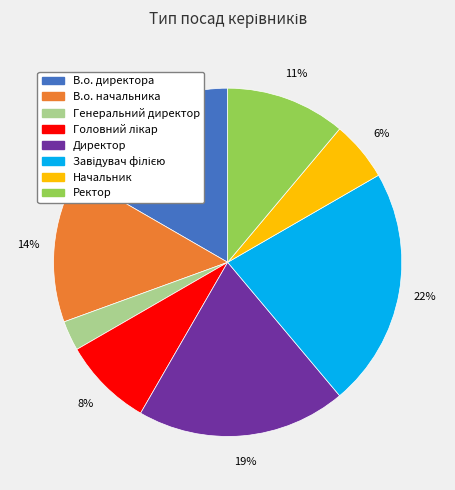

To the nearest percent, what is the combined percentage of В.о. начальника and Директор?

33%